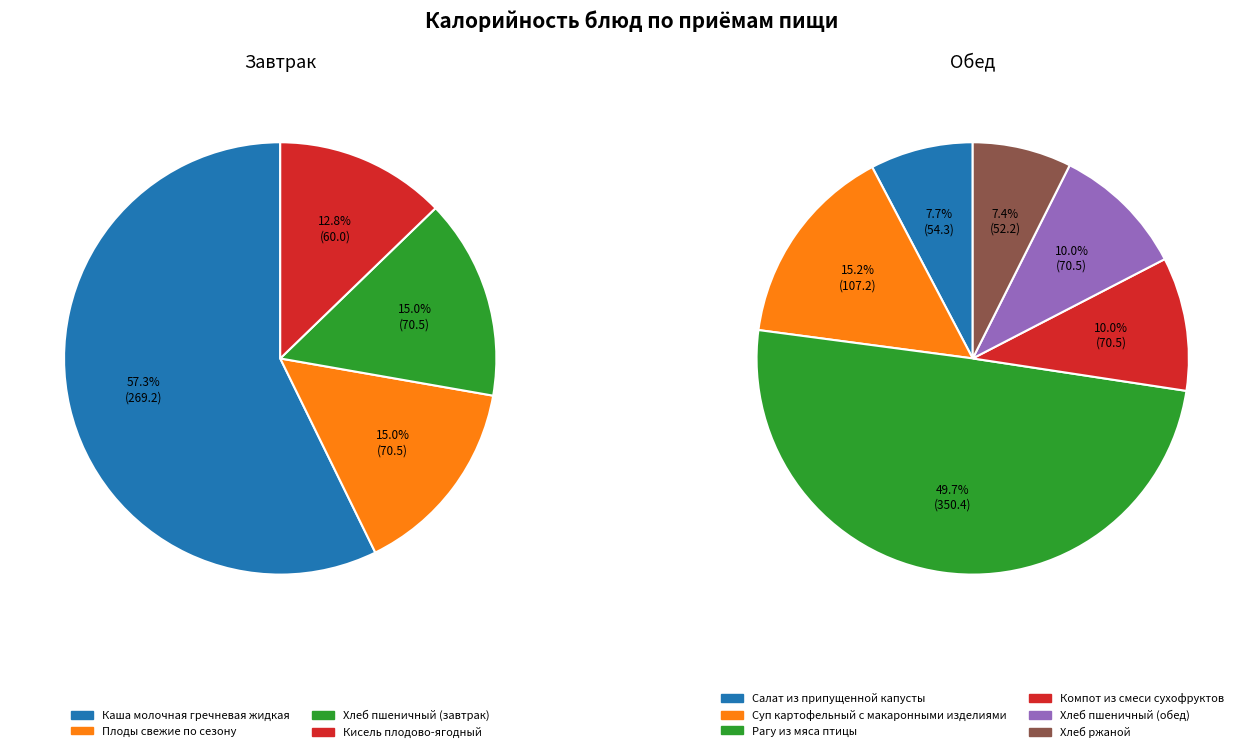

How many segments does this pie chart have?

10